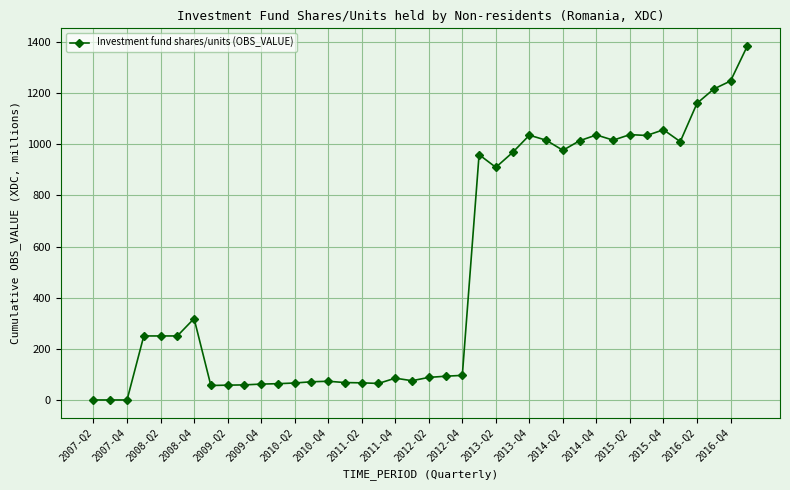

How many distinct data groups are displayed?

1